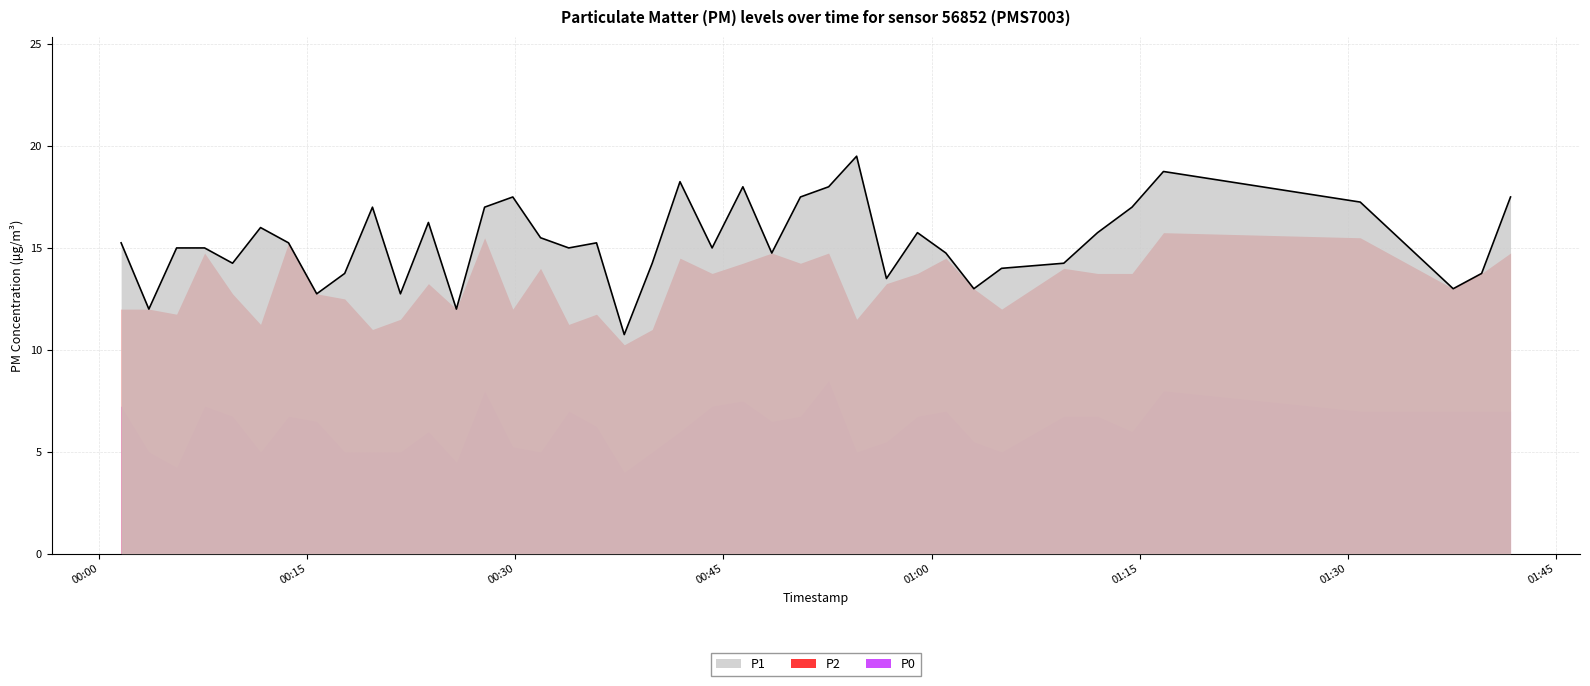

Which series has the widest spread of values?

P1